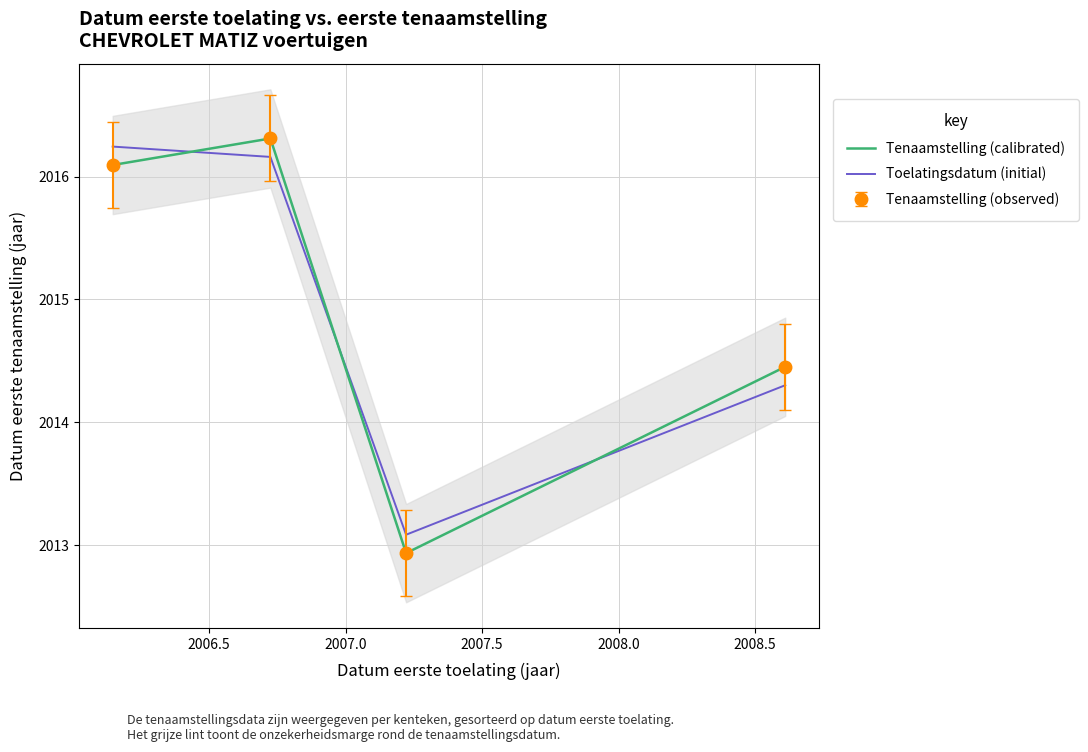

The value of Tenaamstelling (calibrated) at 2006.5 is 3460.6. True or false?

False